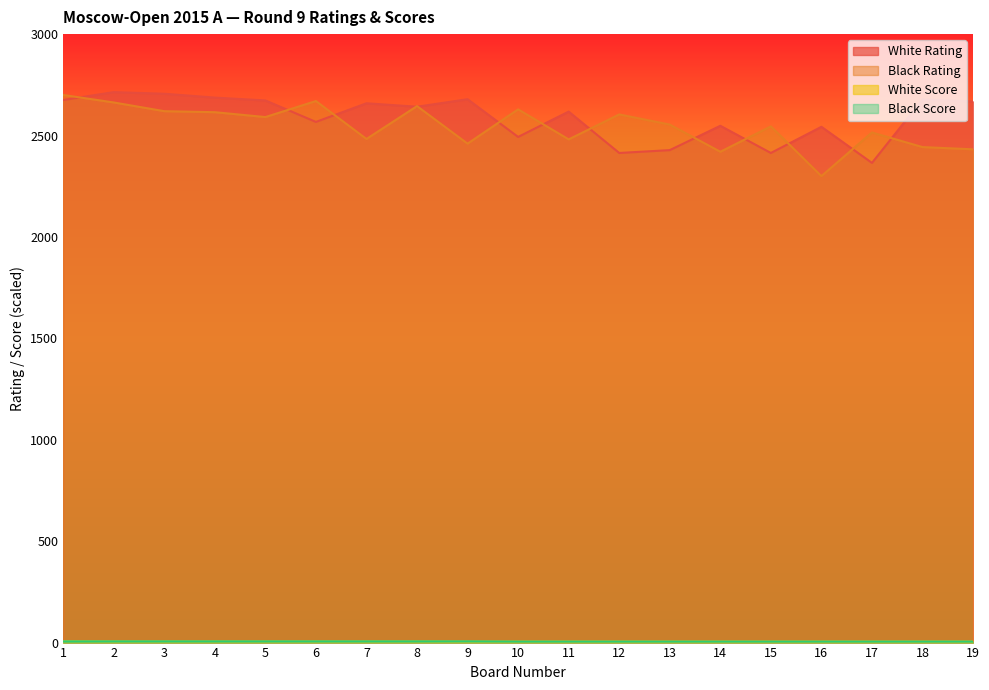

What is the smallest value displayed?

5